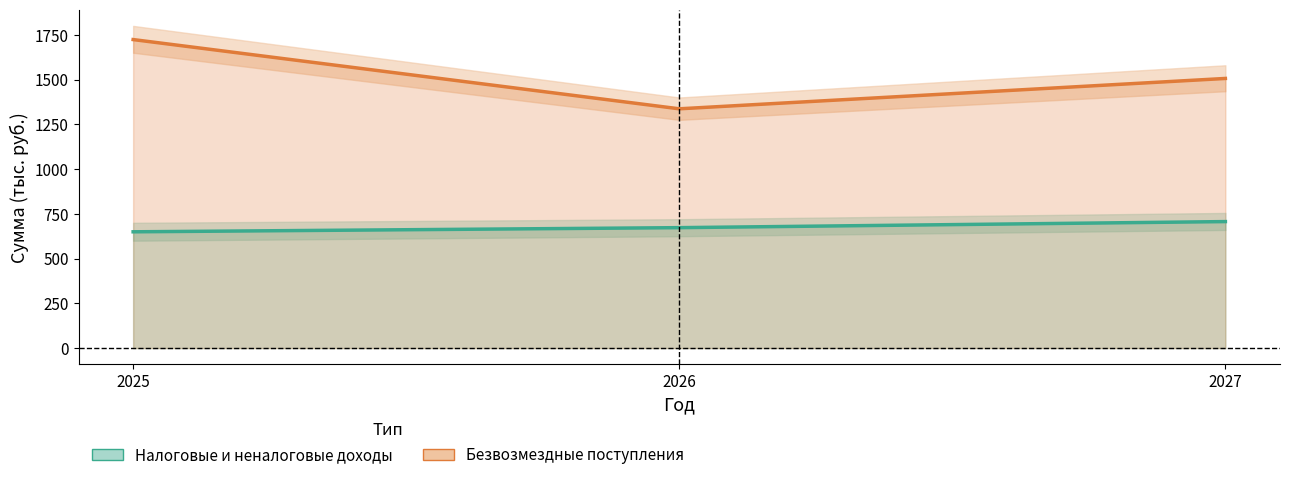

What is the greatest value displayed?

1723.6